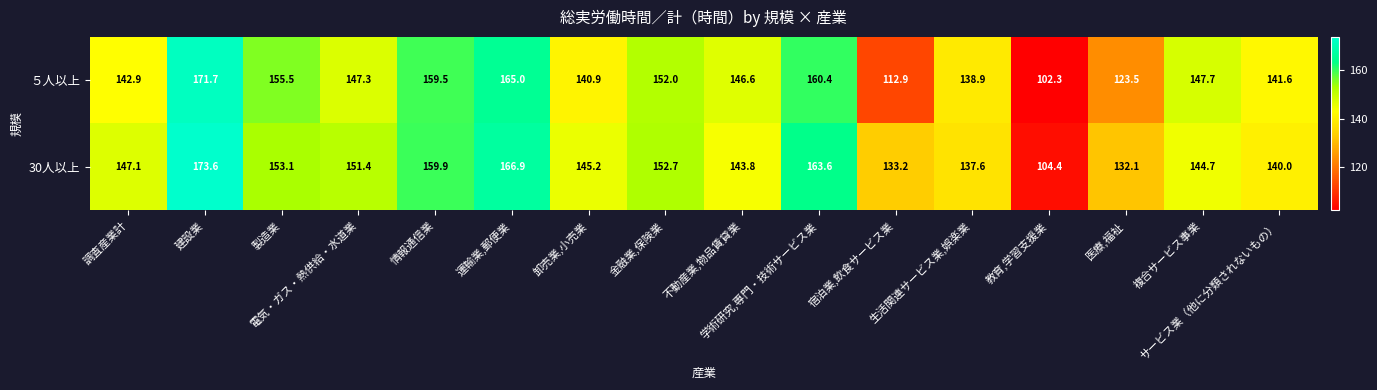

What is the lowest value of the 30人以上 series?

104.4